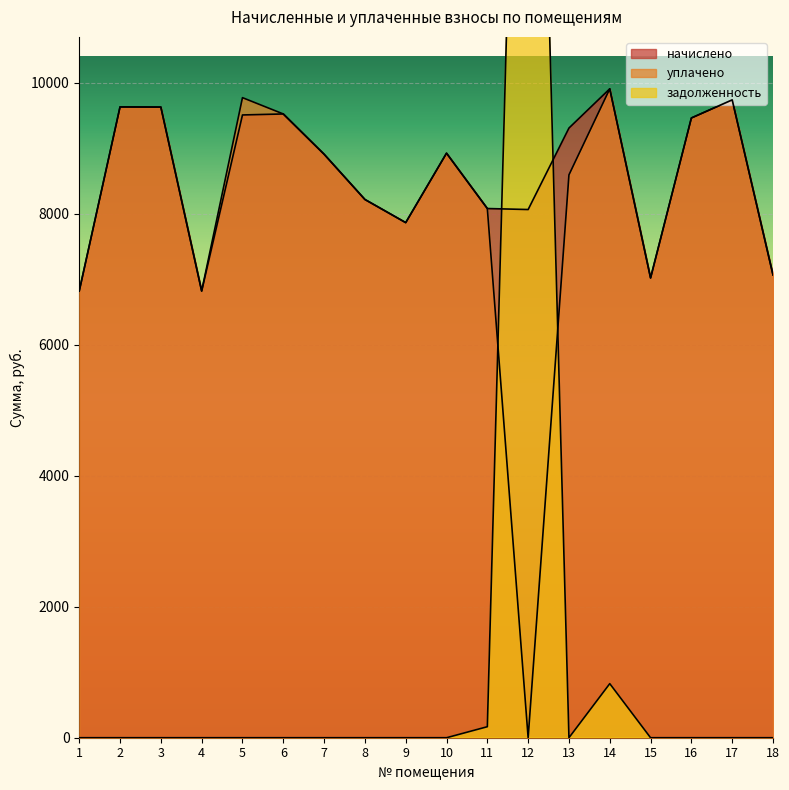

After their last crossing, which series has the higher values: начислено or задолженность?

начислено